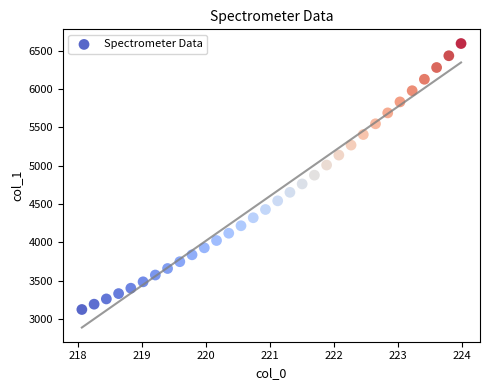

What is the range of X values (max minus min)?

5.9